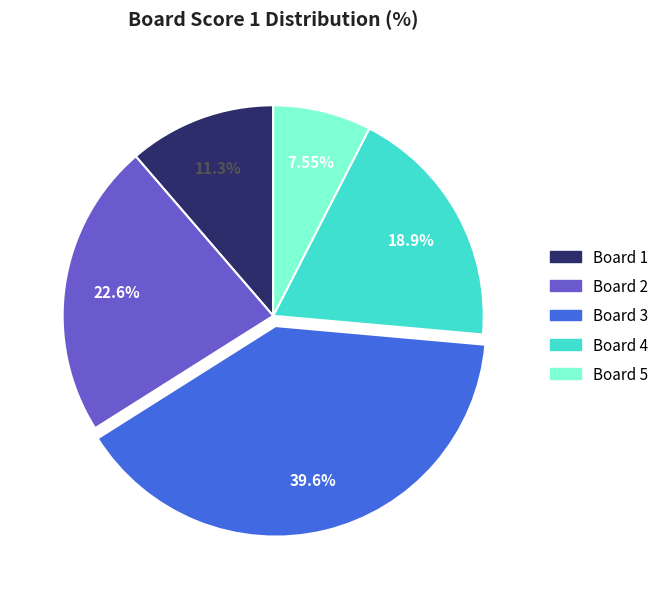

Is there any slice that represents more than half of the pie?

No